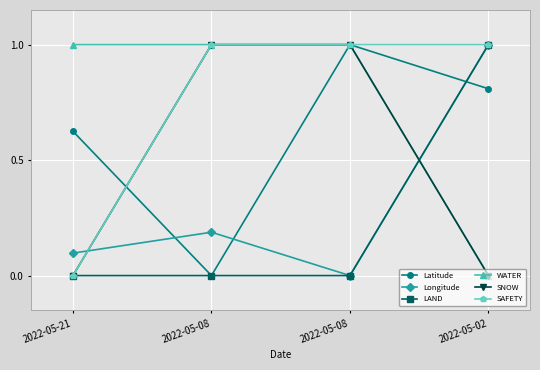

Is the value of Longitude at 2022-05-02 greater than the value of SAFETY at 2022-05-21?

Yes